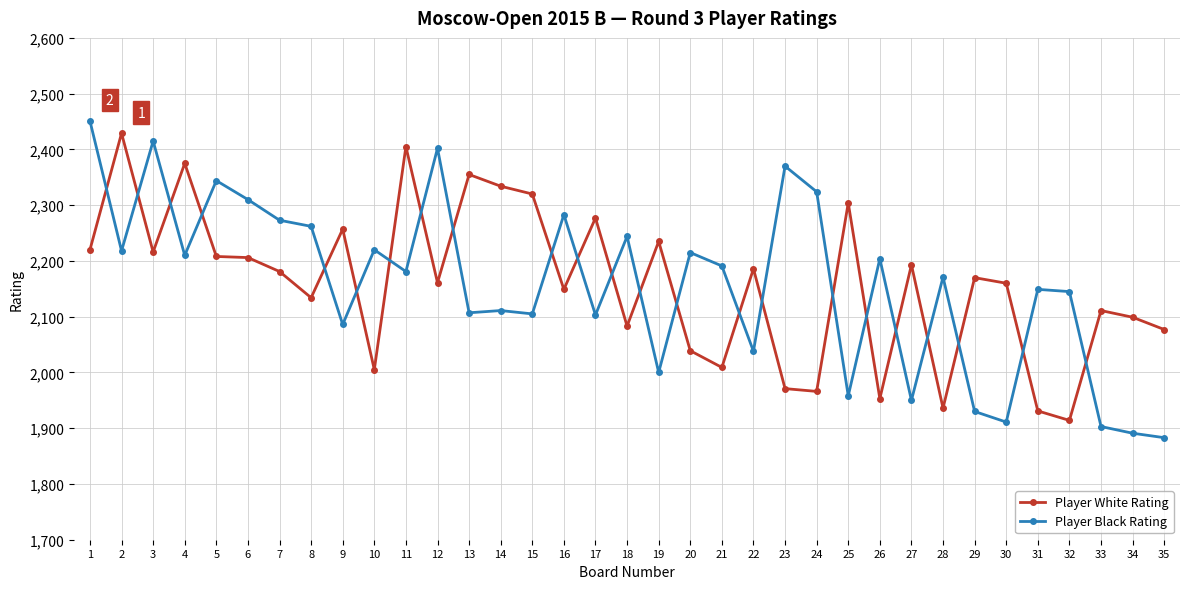

Where do Player Black Rating and Player White Rating first cross each other?

1 and 2